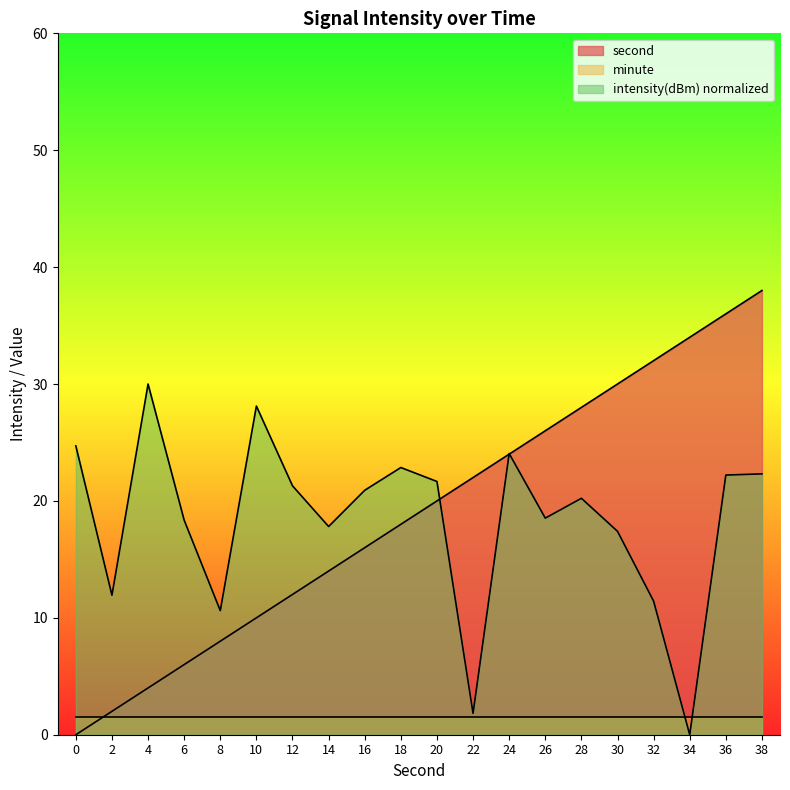

True or false: second has a value of 28.0 at 28.

True